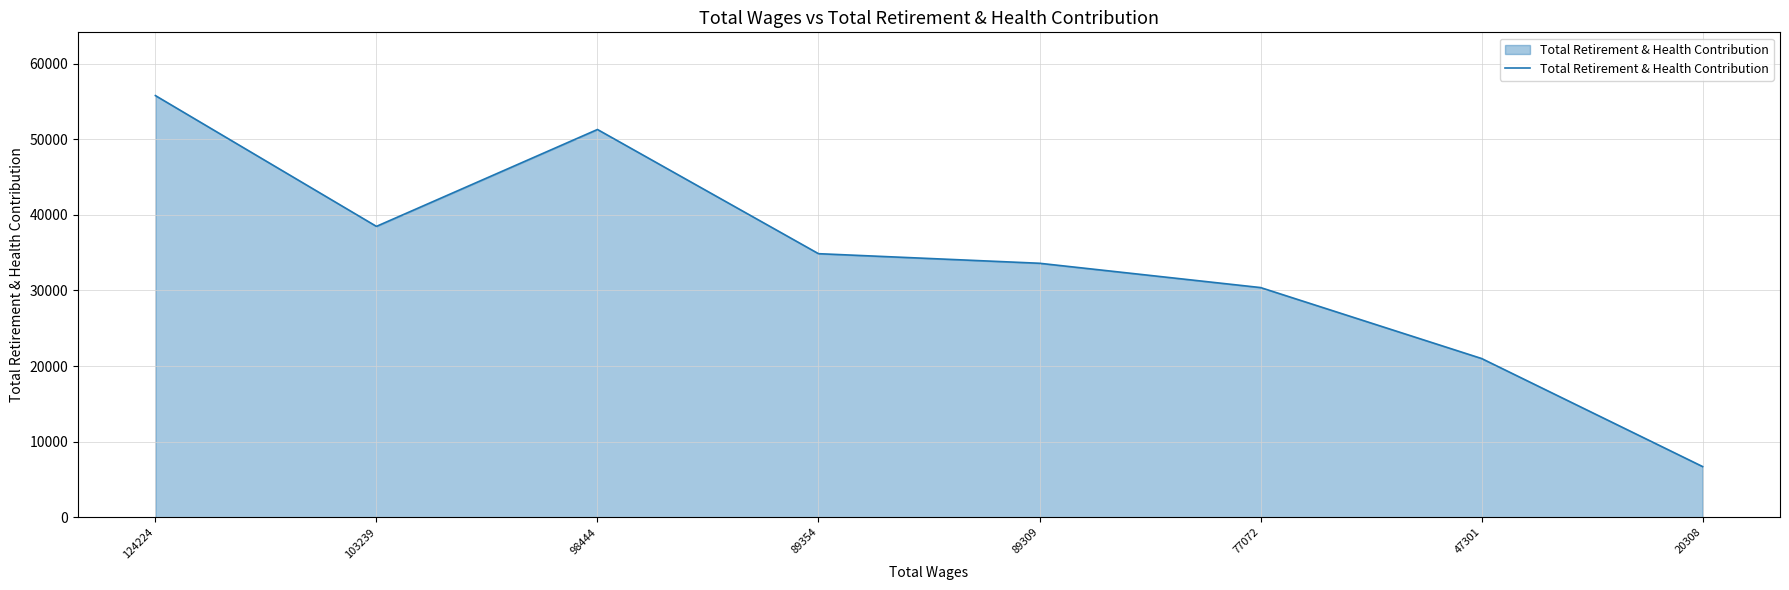

What is the sum of all values?

272039